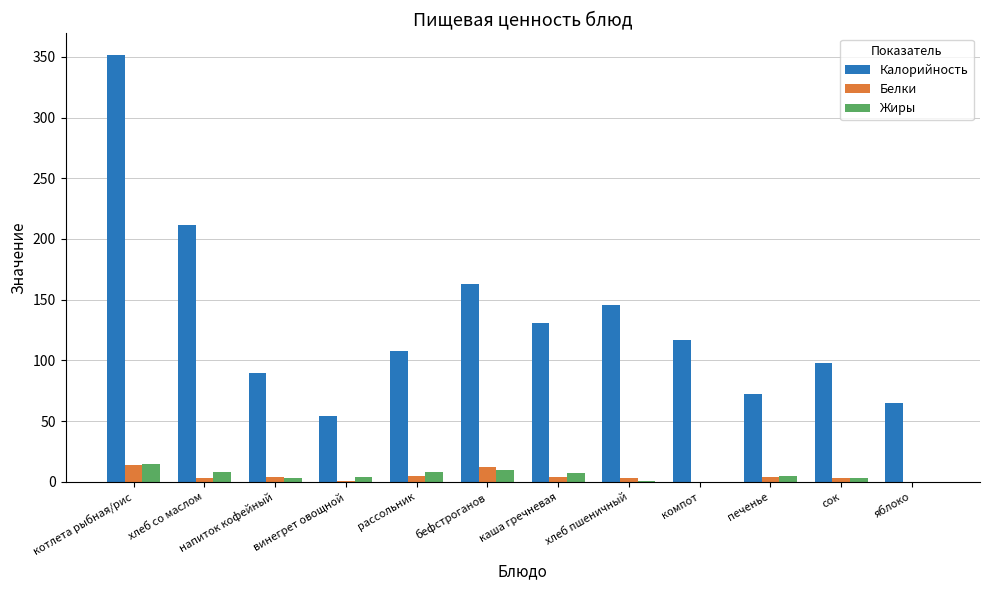

Is it true that Калорийность equals 47.5 at сок?

False